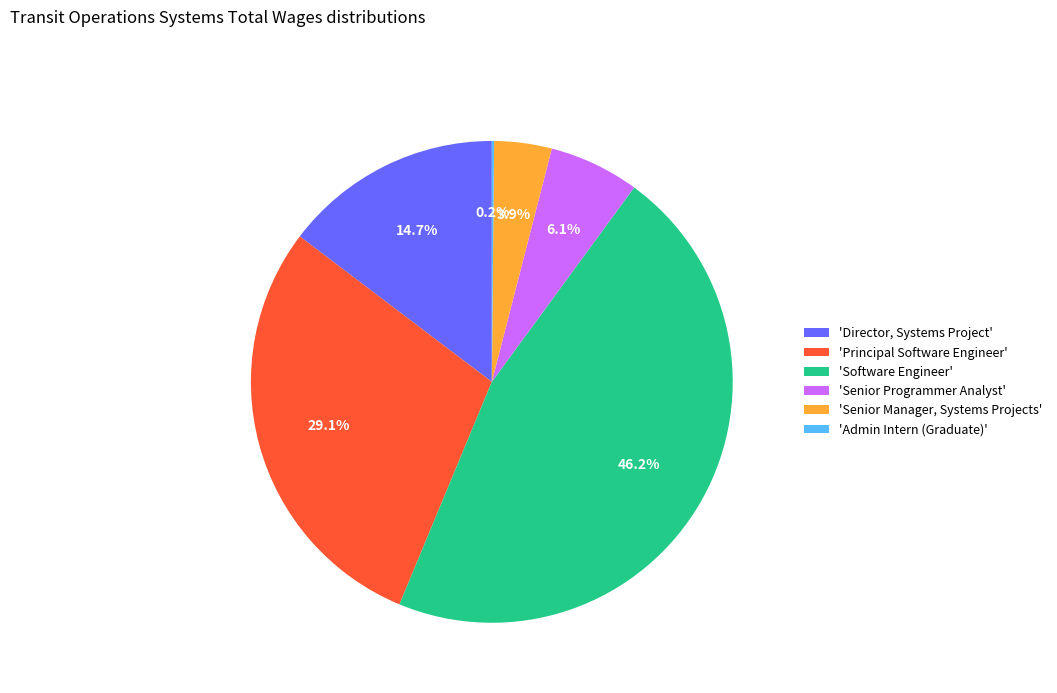

What is the largest slice in the pie chart?

'Software Engineer'